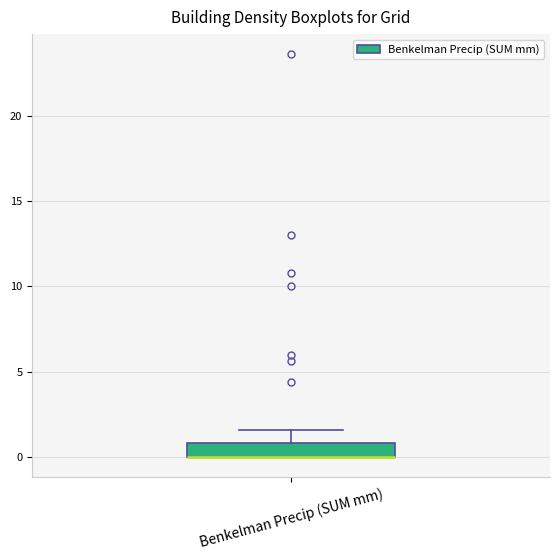

Transcribe this box plot: give where the median line is, the range the box spans, and where the two whiskers end, as read against the y-axis. The values are not printed on the chart, so give them approximately, as read against the axis.

median 0.0 (drawn on the box's lower edge), box 0.0 to 1.0, whiskers 0.0 to 1.5